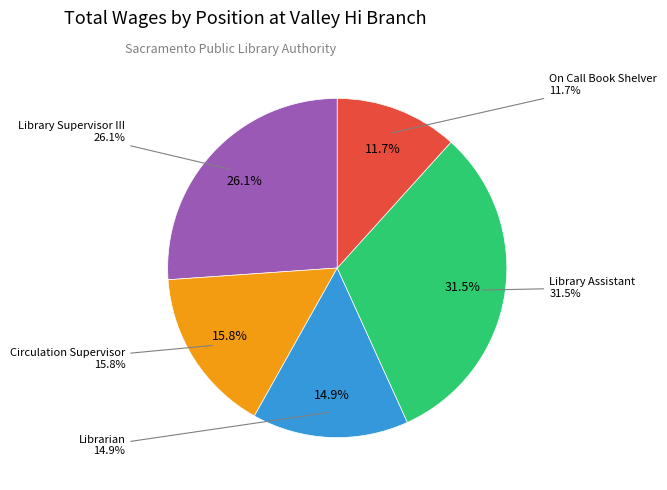

True or false: Library Assistant accounts for 46% of the total.

False